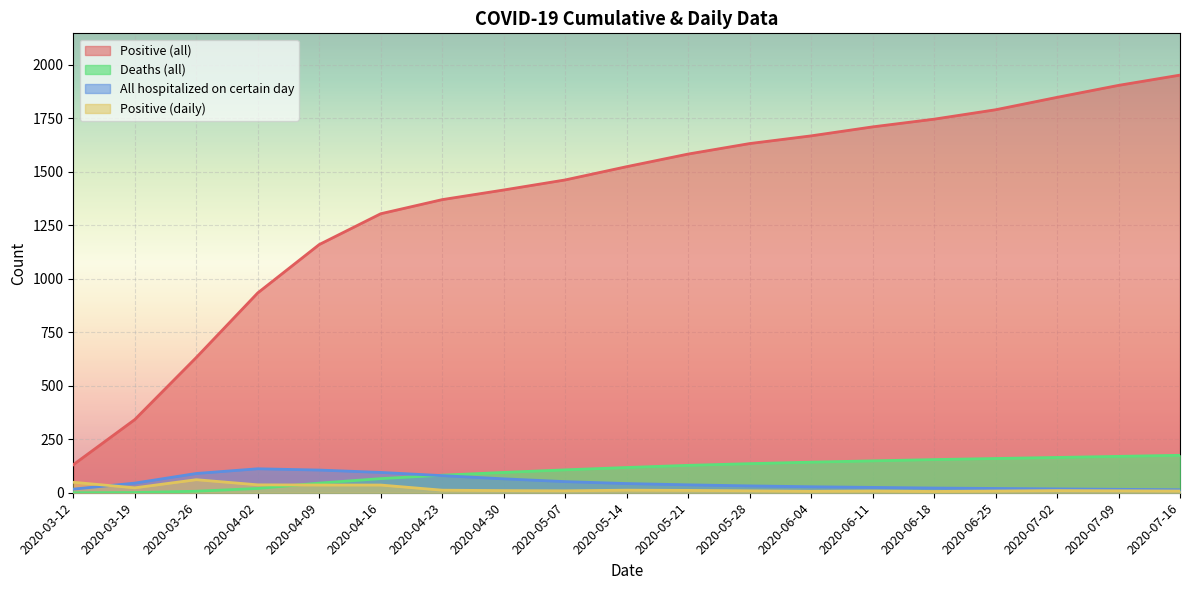

After their last crossing, which series has the higher values: Positive (daily) or All hospitalized on certain day?

All hospitalized on certain day